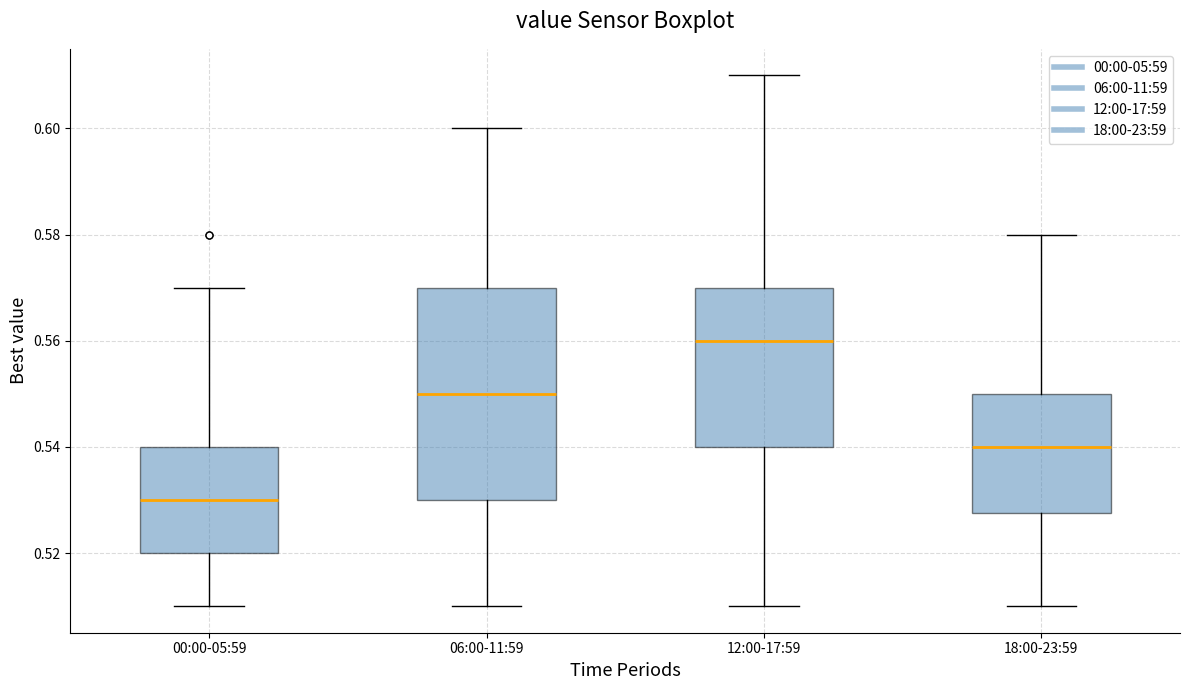

Reading left to right, transcribe this box plot: for each box, give where its median line is, the range the box spans, and where its two whiskers end, as read against the y-axis. The values are not printed on the chart, so give them approximately, as read against the axis.

00:00-05:59: median 0.530, box 0.520 to 0.540, whiskers 0.510 to 0.570
06:00-11:59: median 0.550, box 0.530 to 0.570, whiskers 0.510 to 0.600
12:00-17:59: median 0.560, box 0.540 to 0.570, whiskers 0.510 to 0.610
18:00-23:59: median 0.540, box 0.528 to 0.550, whiskers 0.510 to 0.580